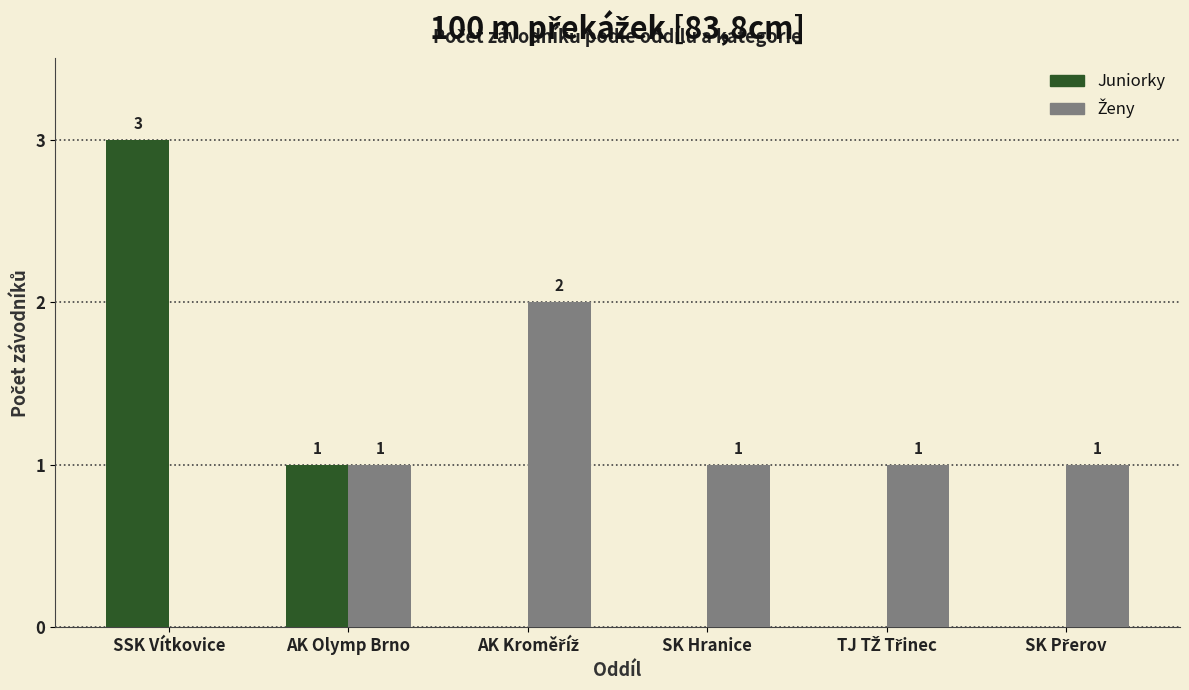

At which label is Juniorky closest to 1?

AK Olymp Brno